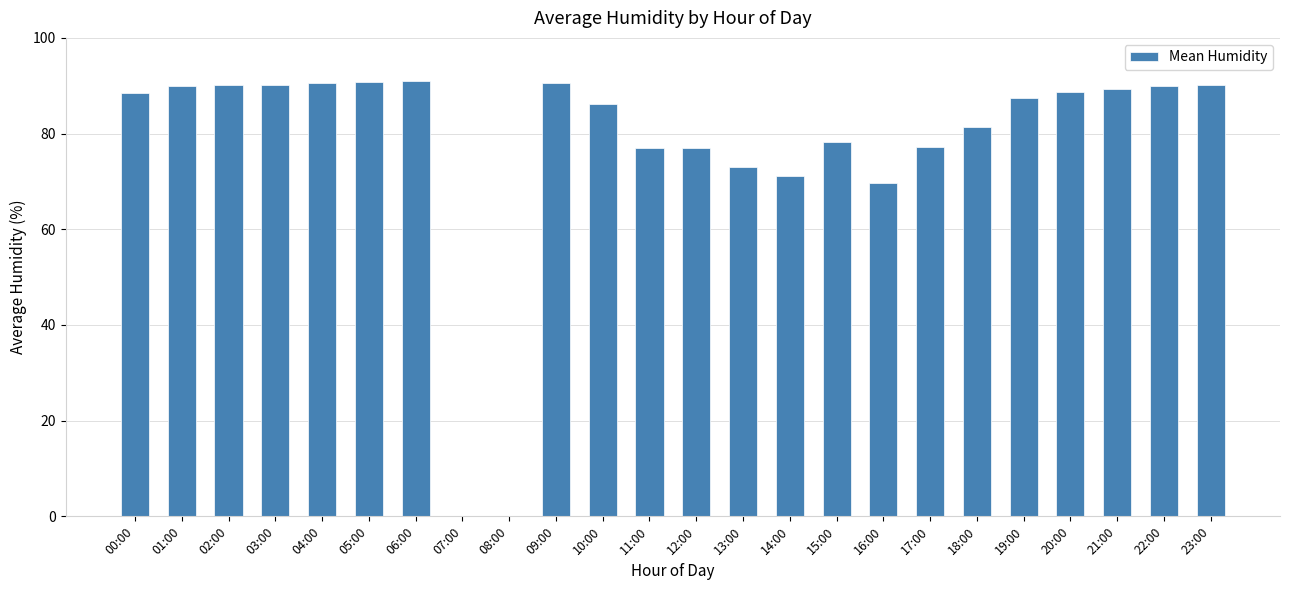

What is the ratio of the value at 03:00 to the value at 06:00?

1.0